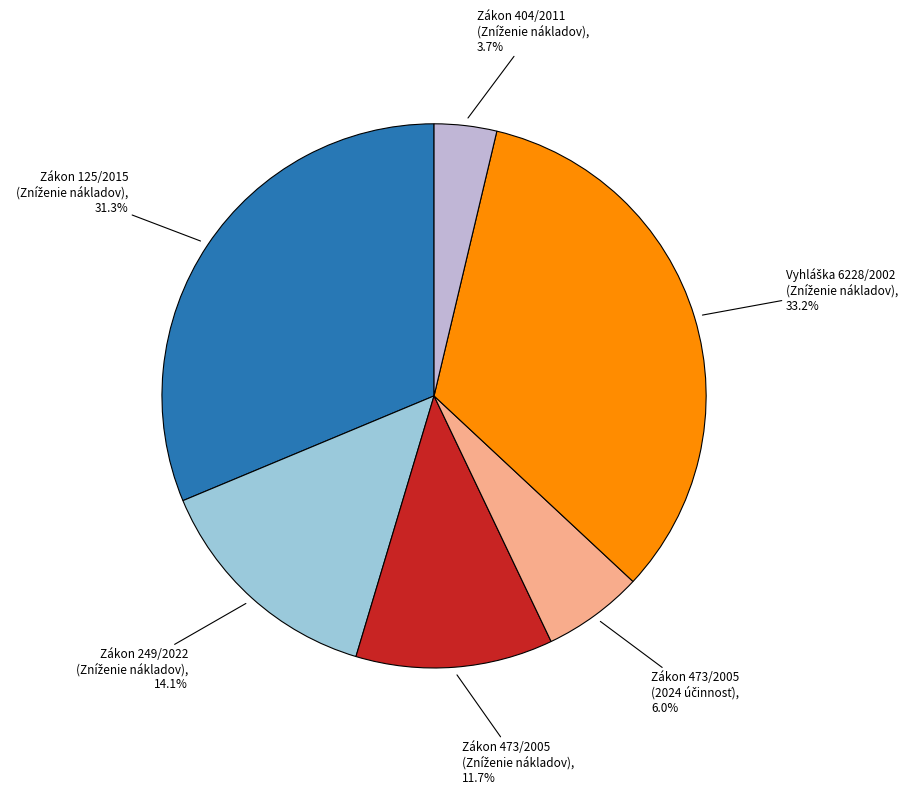

Is there any slice that represents more than half of the pie?

No